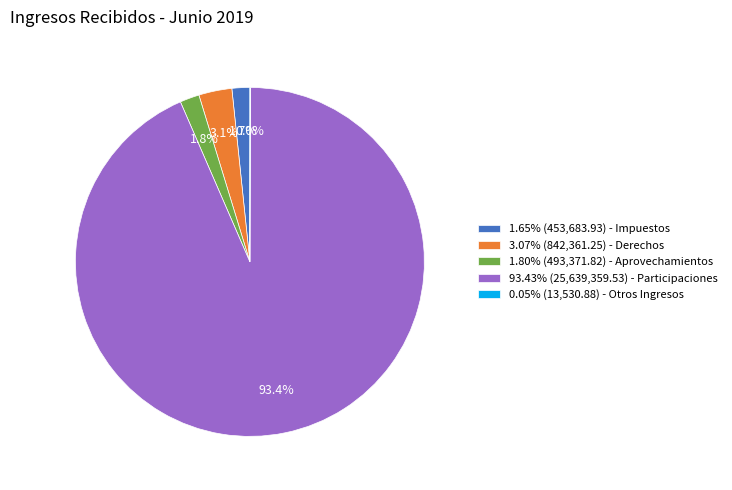

Does 93.43% (25,639,359.53) - Participaciones represent more than half of the total?

Yes